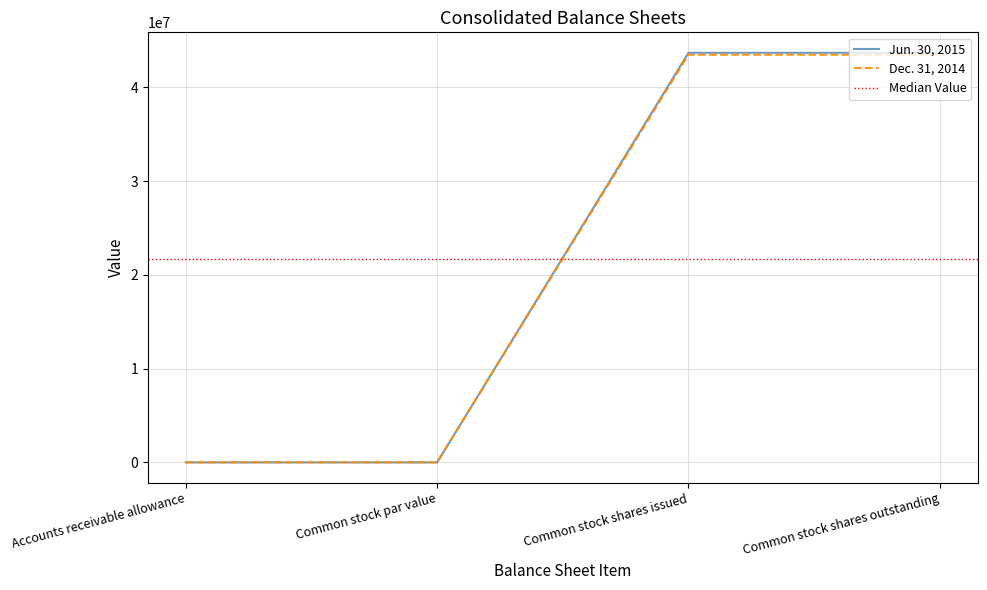

The Jun. 30, 2015 series shows 18941976 at Common stock shares outstanding. True or false?

False